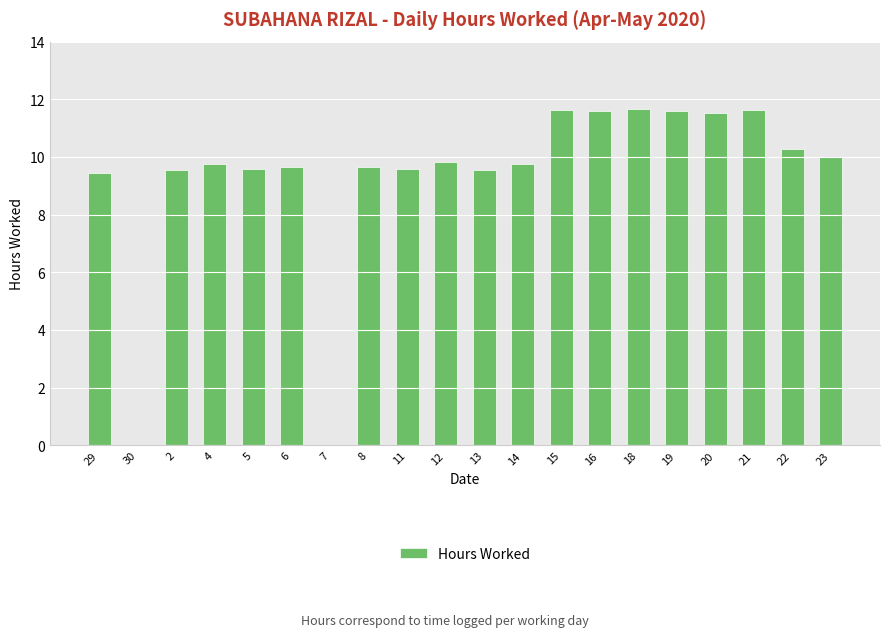

What is the average value?

9.3